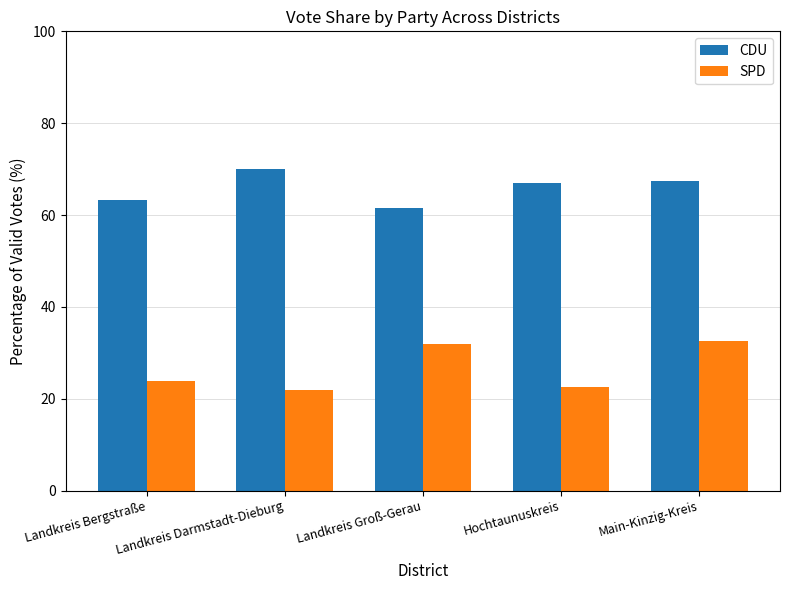

What is the average value of the SPD series?

26.6